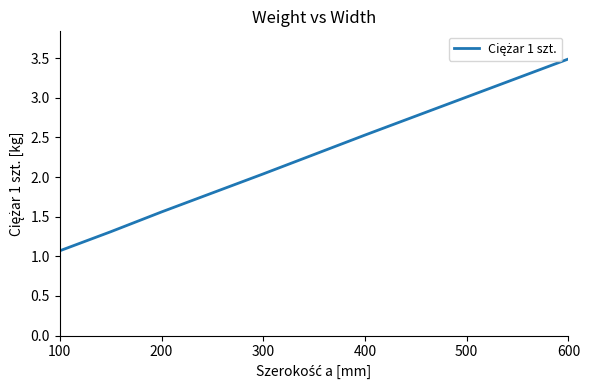

True or false: there are more than 1 points higher than both neighbors.

False